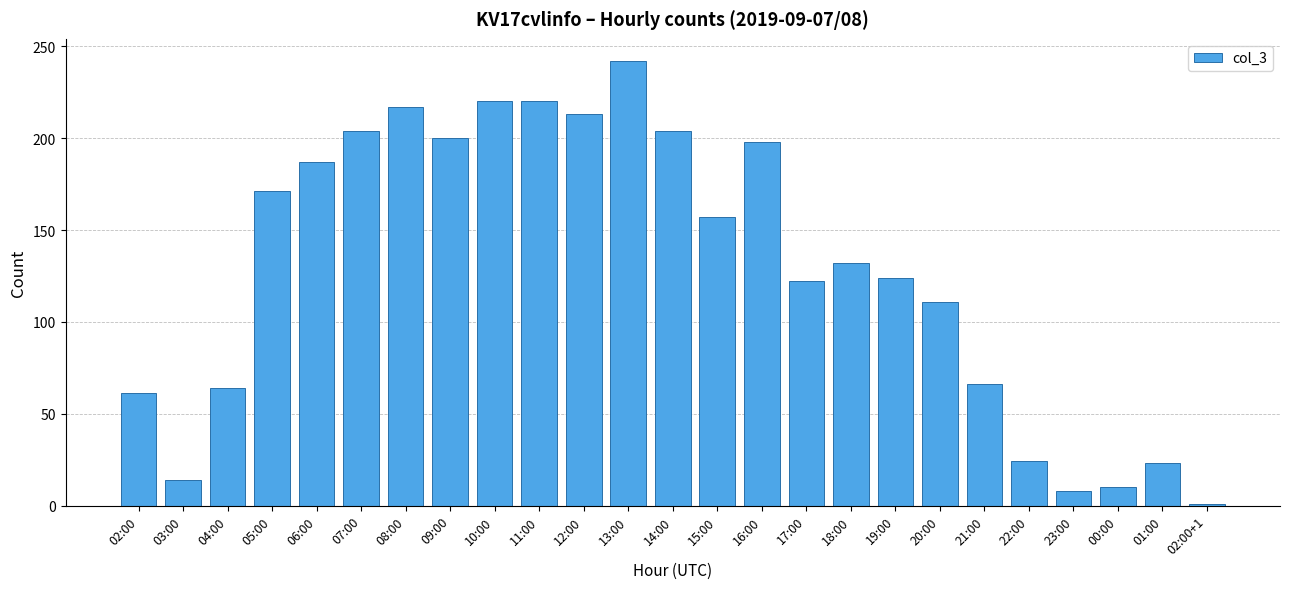

What is the average value?

128